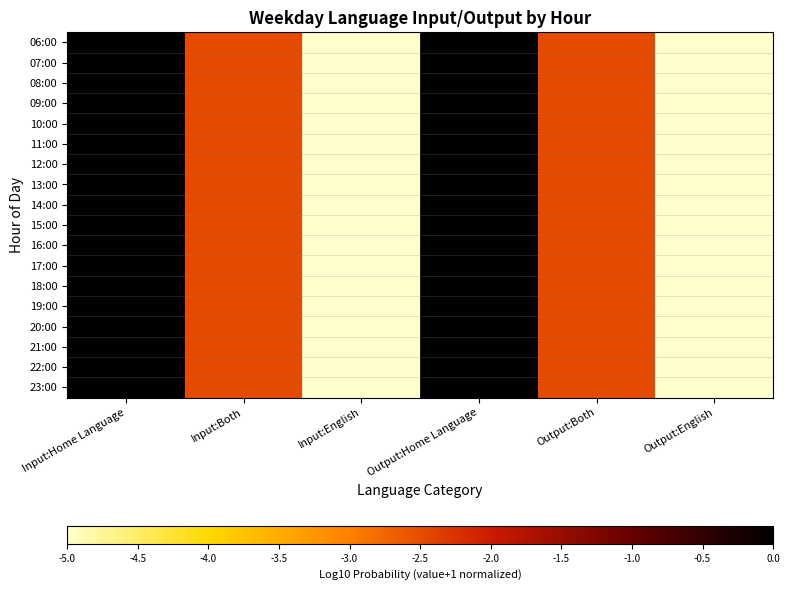

At Input:Both, list the series in order from largest to smallest.

06:00, 07:00, 08:00, 09:00, 10:00, 11:00, 12:00, 13:00, 14:00, 15:00, 16:00, 17:00, 18:00, 19:00, 20:00, 21:00, 22:00, 23:00